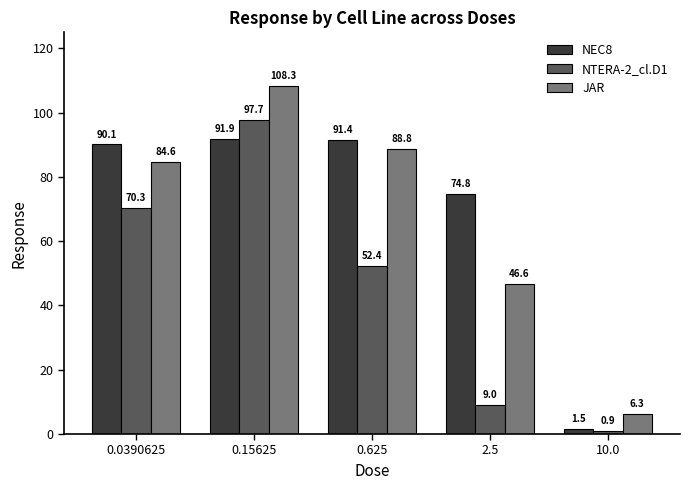

List the series in order of their peak value, highest first.

JAR, NTERA-2_cl.D1, NEC8